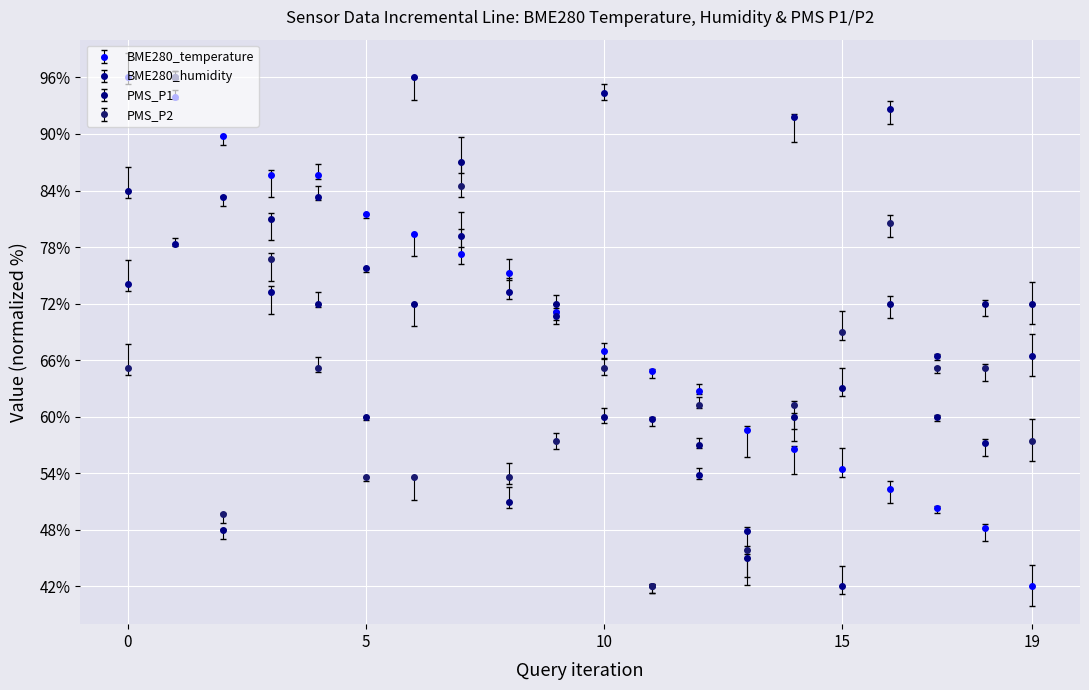

What is the average value of the BME280_humidity series?

73.0